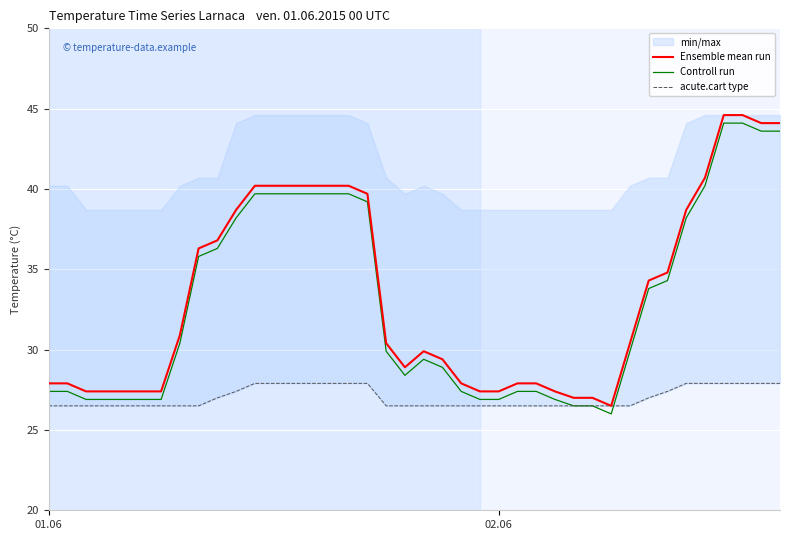

True or false: Ensemble mean run and acute.cart type intersect in this chart.

False